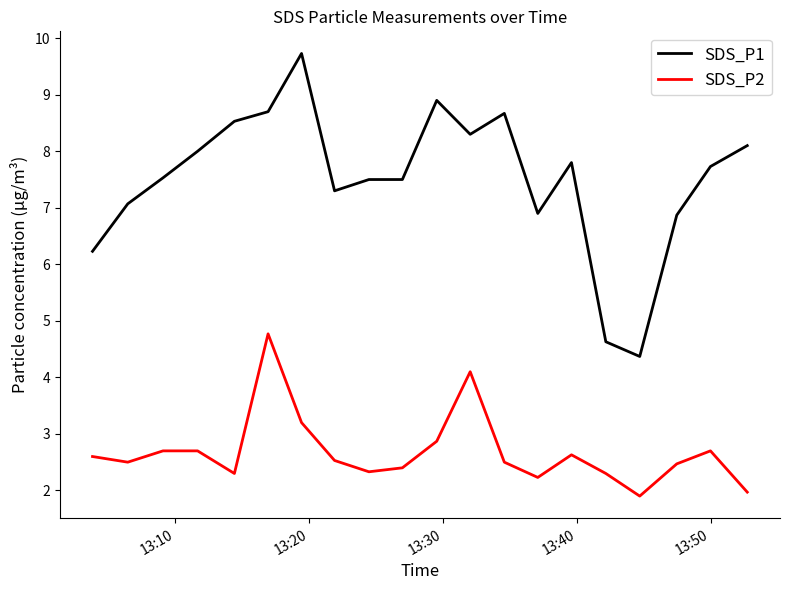

What is the sum of all SDS_P1 values?

150.4